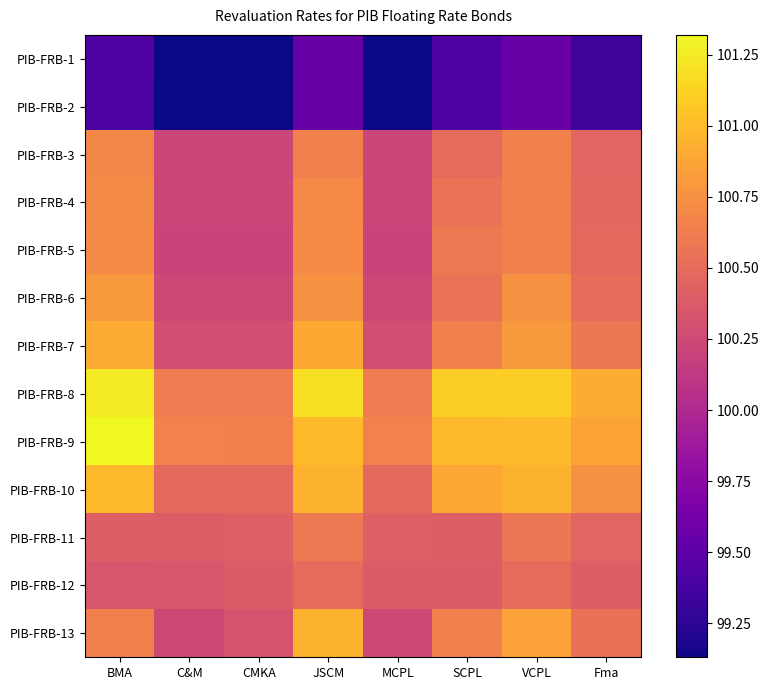

At how many categories does at least one series exceed 100?

8